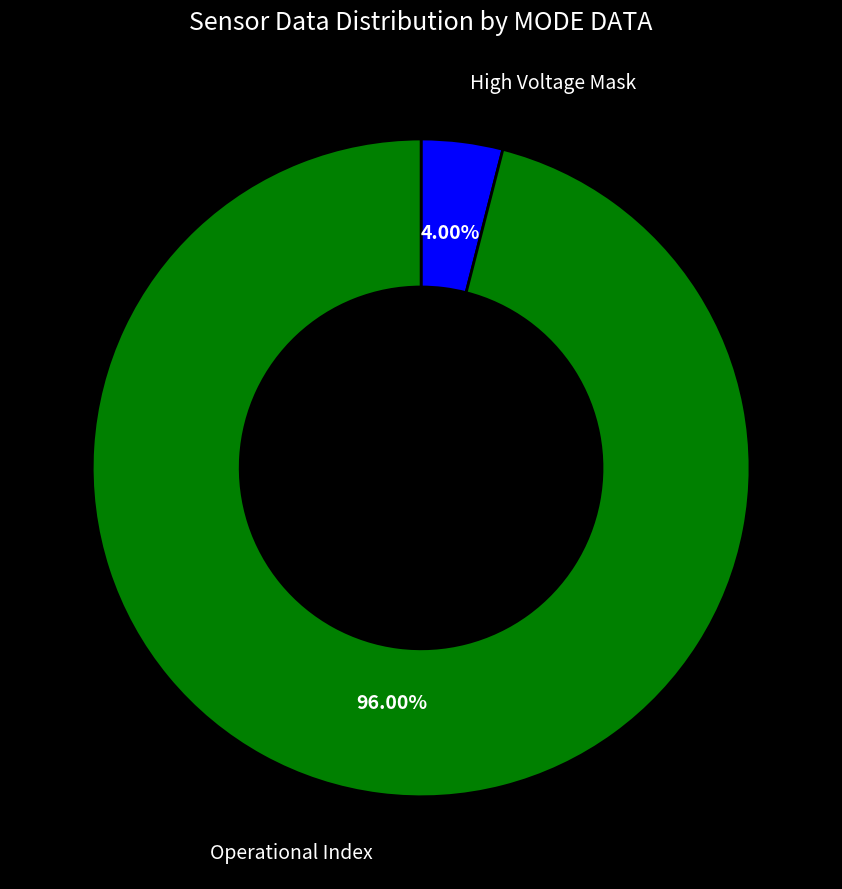

Is High Voltage Mask the majority of the pie?

No